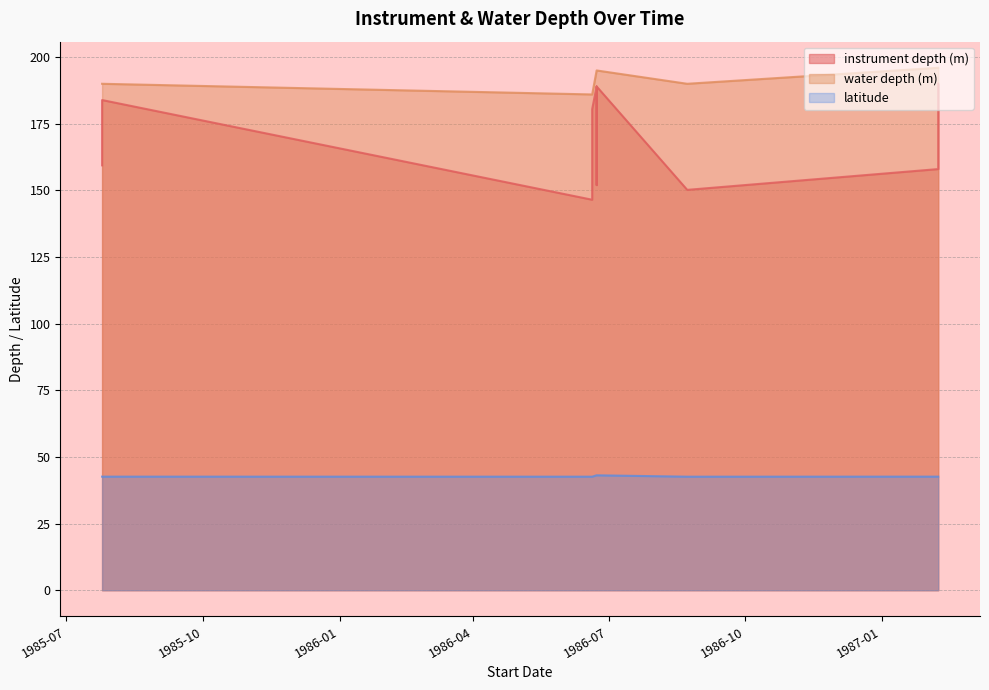

True or false: water depth (m) and latitude intersect in this chart.

False